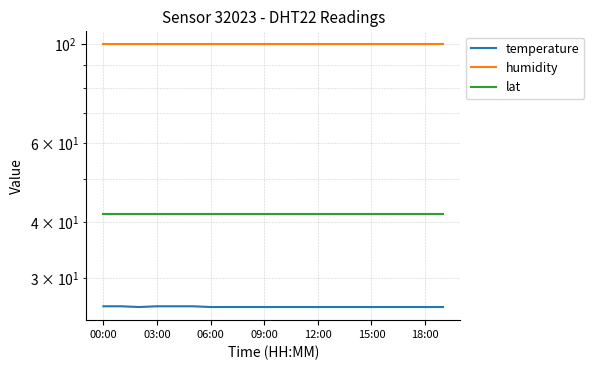

What is the label of the 17th point from the left?

16